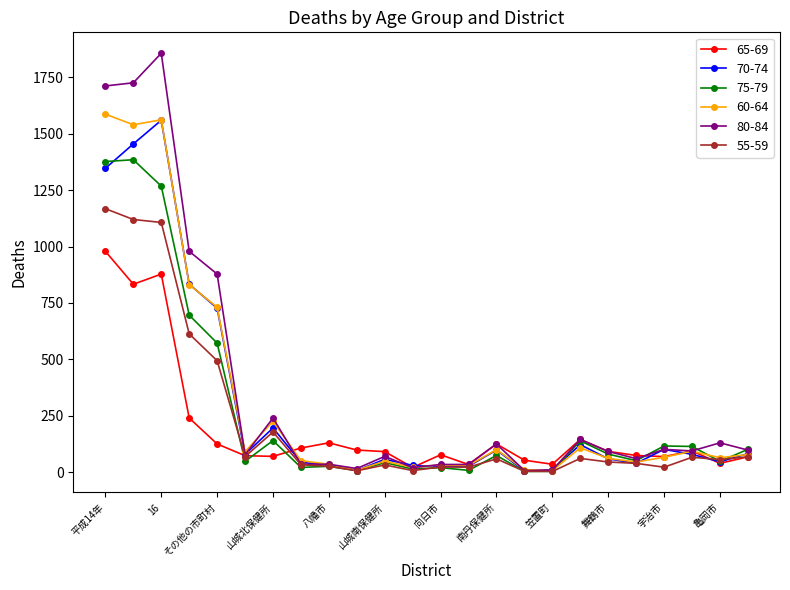

At how many categories does at least one series exceed 1067?

3